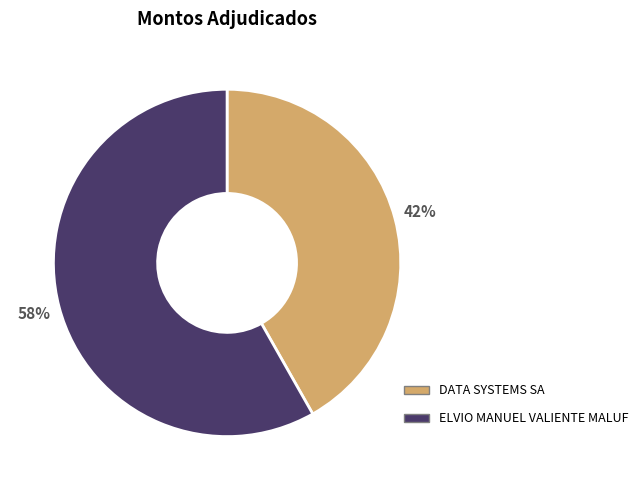

To the nearest percent, what is the difference between the DATA SYSTEMS SA and ELVIO MANUEL VALIENTE MALUF slice percentages?

16%